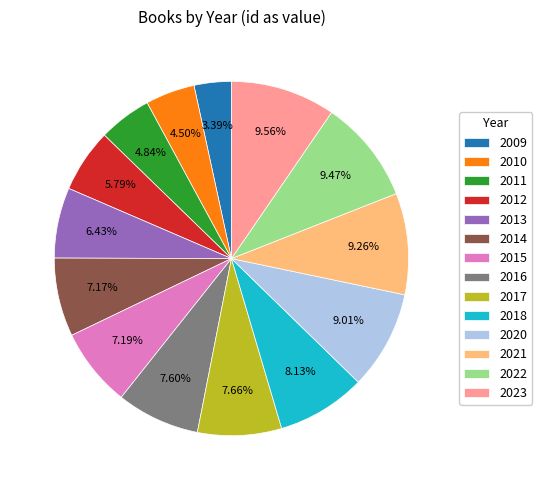

Approximately how many times larger is the value at 2022 compared to 2015?

1.3